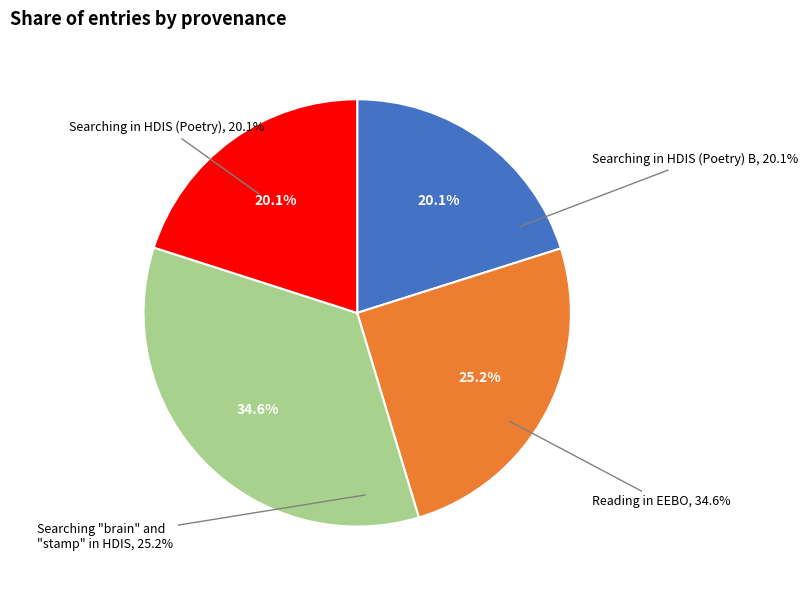

Which slice is the largest?

Reading in EEBO